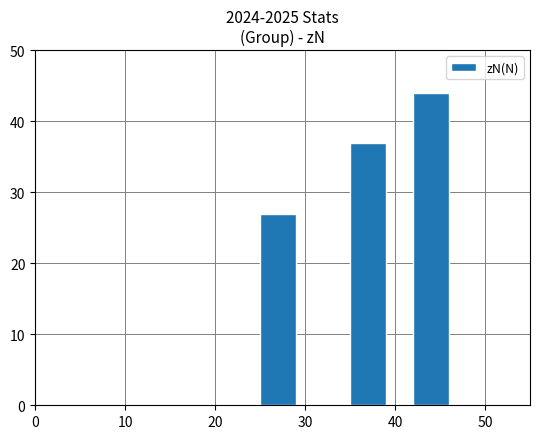

How many values are below 37?

1